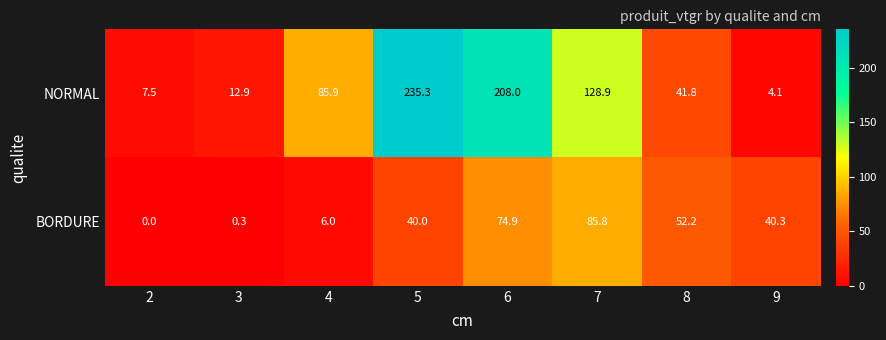

At which category is the sum across all series the highest?

6